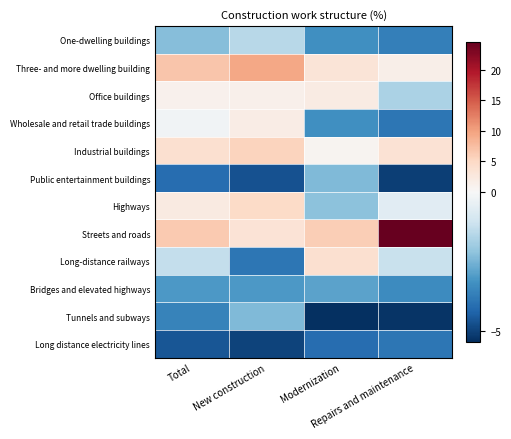

Between Repairs and maintenance and Modernization, which is larger?

Modernization